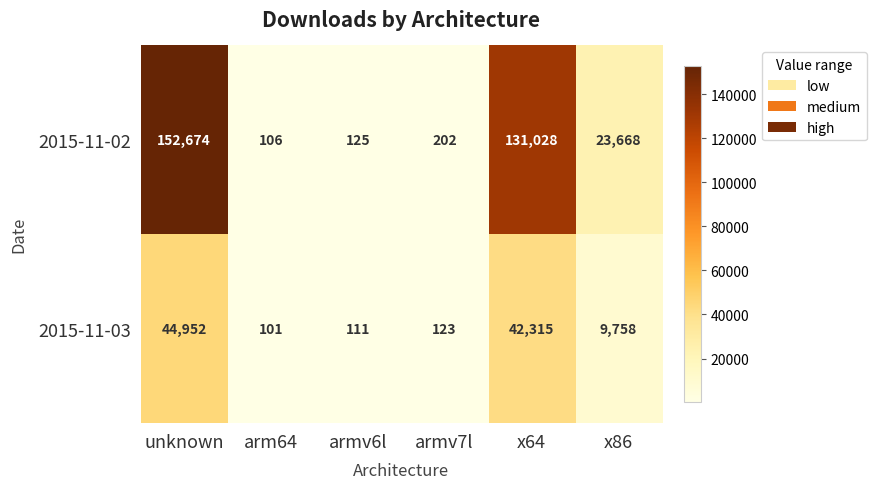

What is the sum of the 2015-11-03 values at armv7l and unknown?

45075